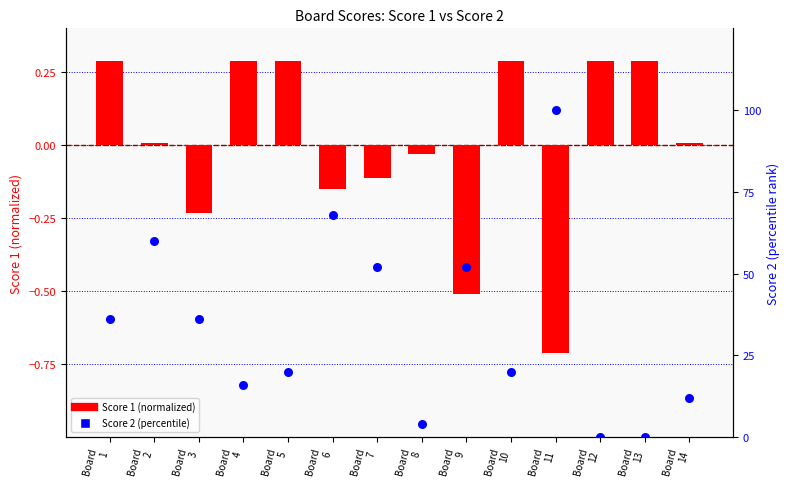

Is the value of Score 1 (normalized) at Board
2 greater than the value of Score 2 (percentile) at Board
5?

No